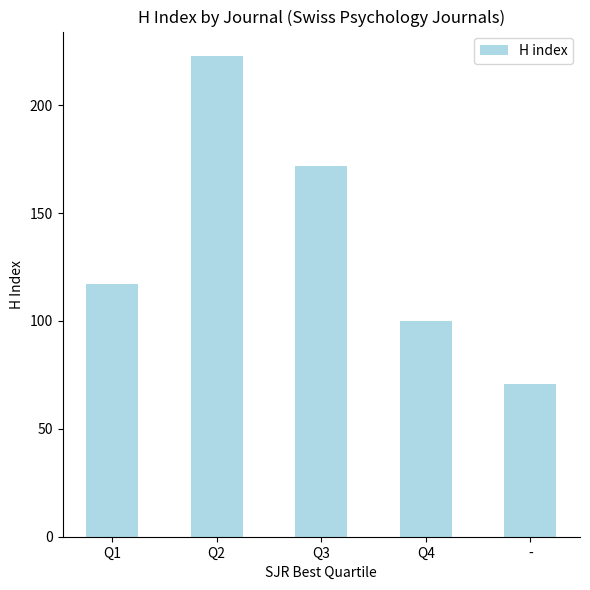

What position from the right is Q4?

2